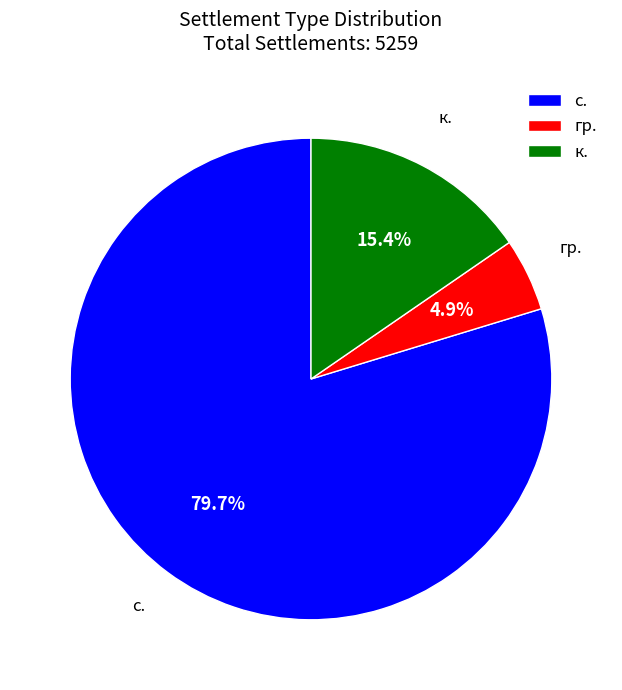

Count the number of slices in the pie.

3